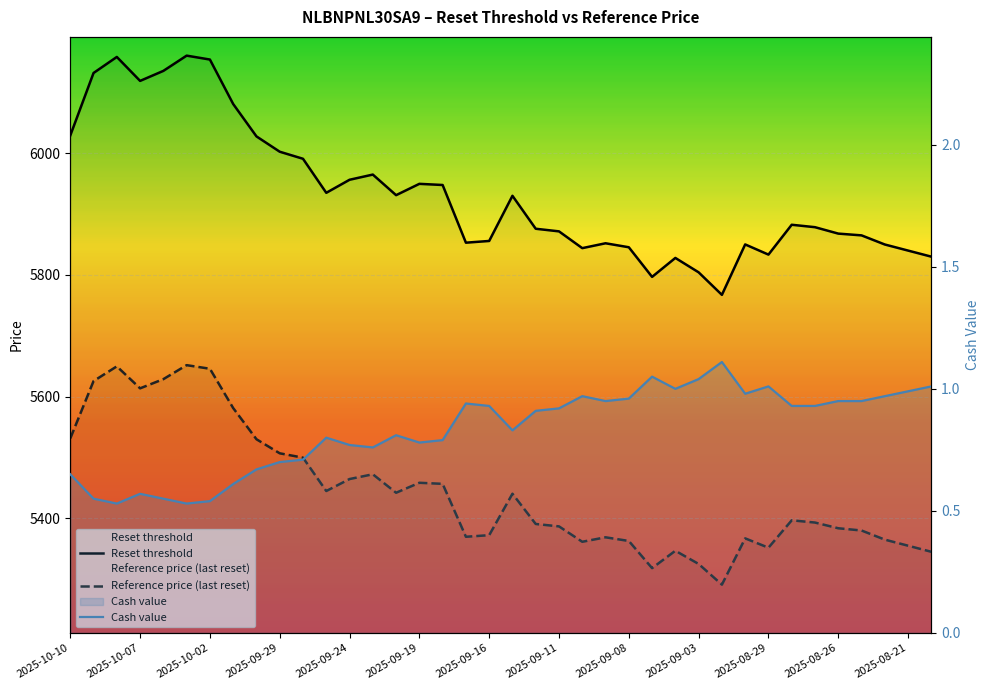

Which series has the widest spread of values?

Reset threshold